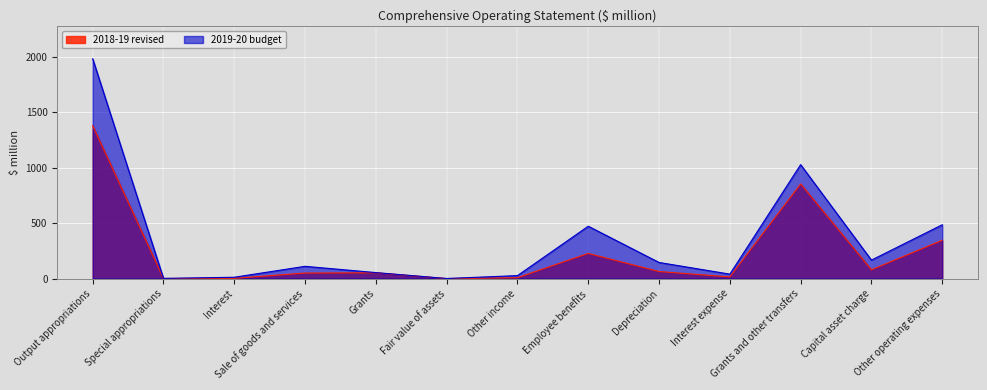

At Sale of goods and services, list the series in order from largest to smallest.

2019-20 budget, 2018-19 revised